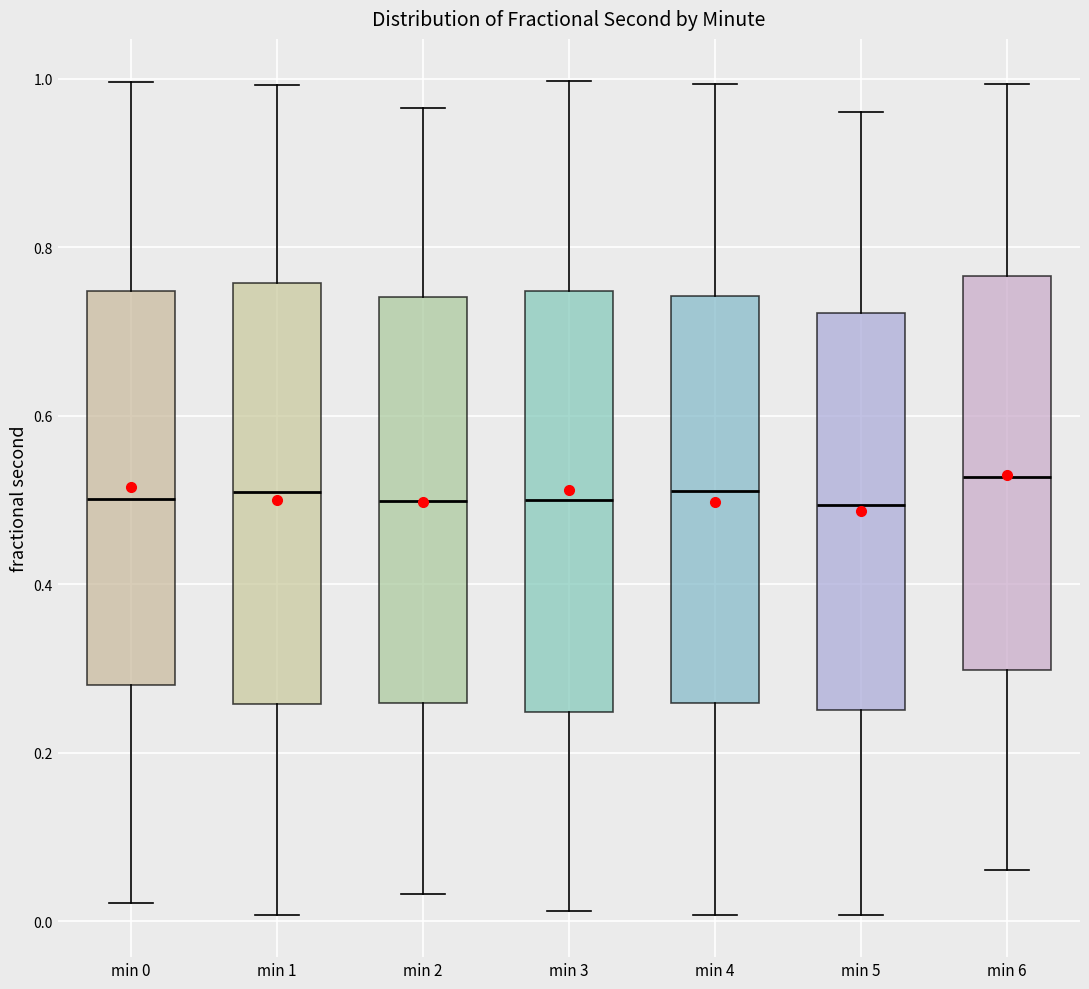

Where is the lower edge of the box for min 2 on the y-axis? The values are not printed on the chart, so give them approximately, as read against the axis.

0.26